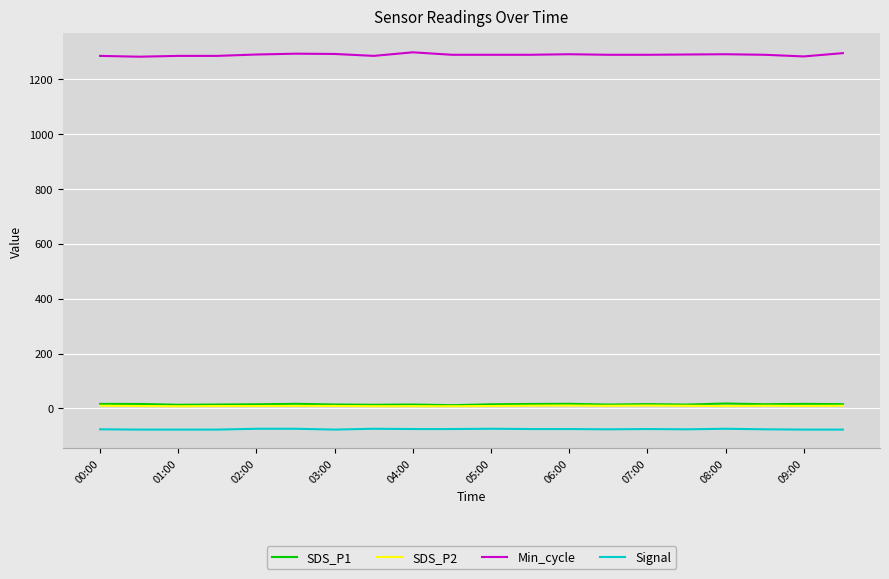

What is the smallest value displayed?

-77.0